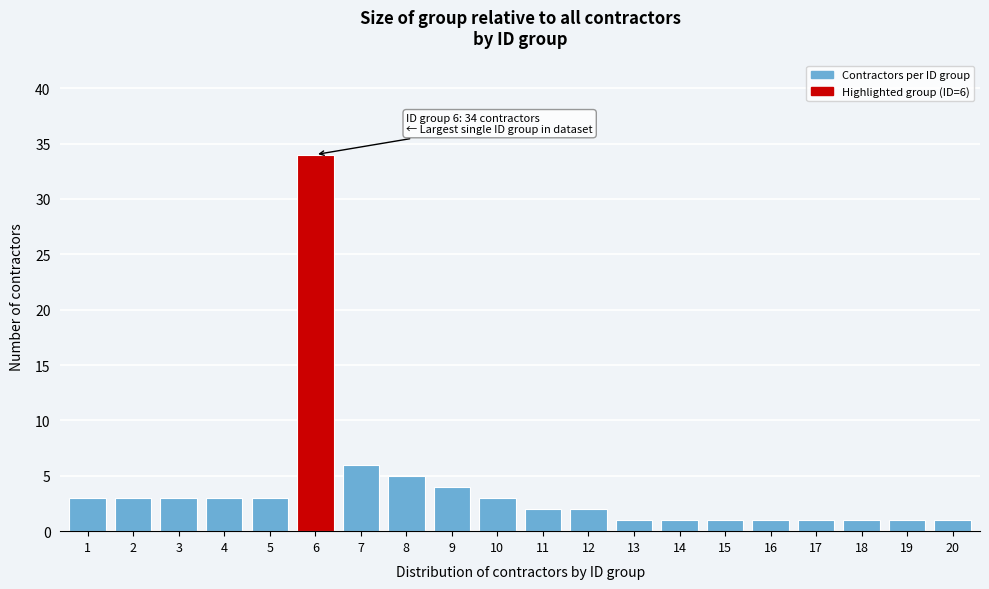

Reading right to left, what are all the values shown in this chart?

20=1	19=1	18=1	17=1	16=1	15=1	14=1	13=1	12=2	11=2	10=3	9=4	8=5	7=6	6=34	5=3	4=3	3=3	2=3	1=3